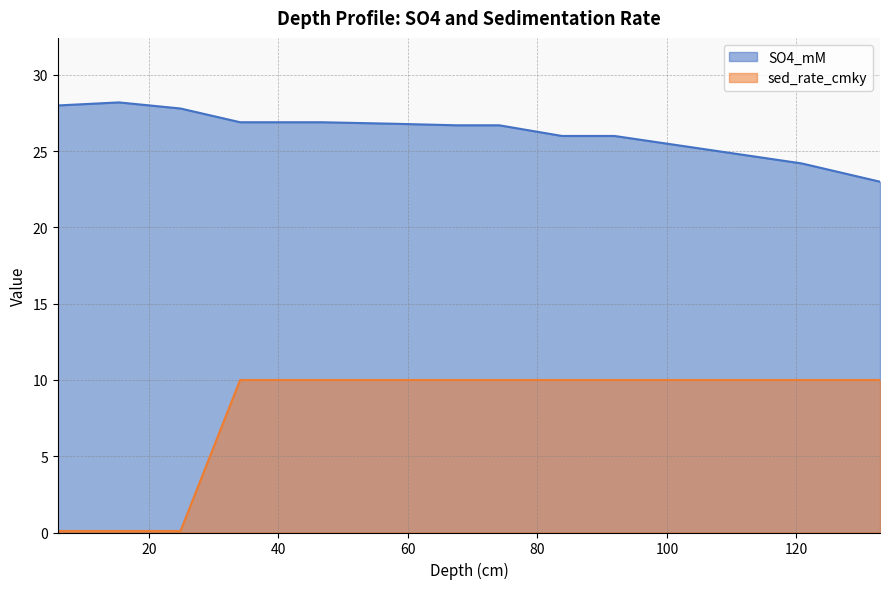

What is the average value of the sed_rate_cmky series?

7.5